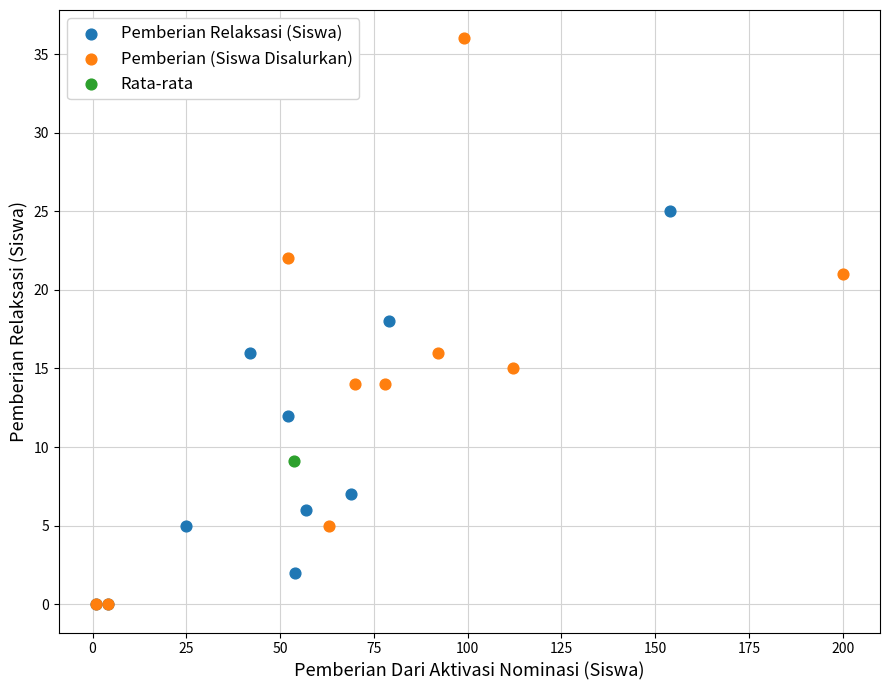

What are all the series names shown in the legend?

Pemberian Relaksasi (Siswa), Pemberian (Siswa Disalurkan), Rata-rata